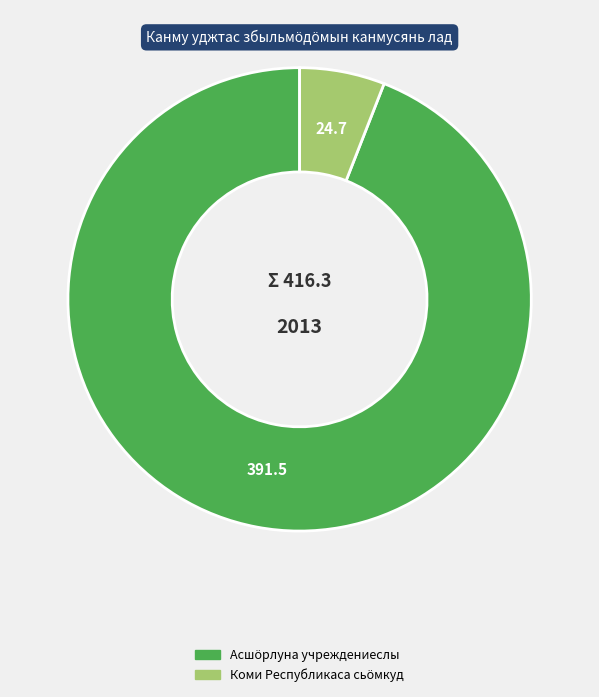

Is there any slice that represents more than half of the pie?

Yes